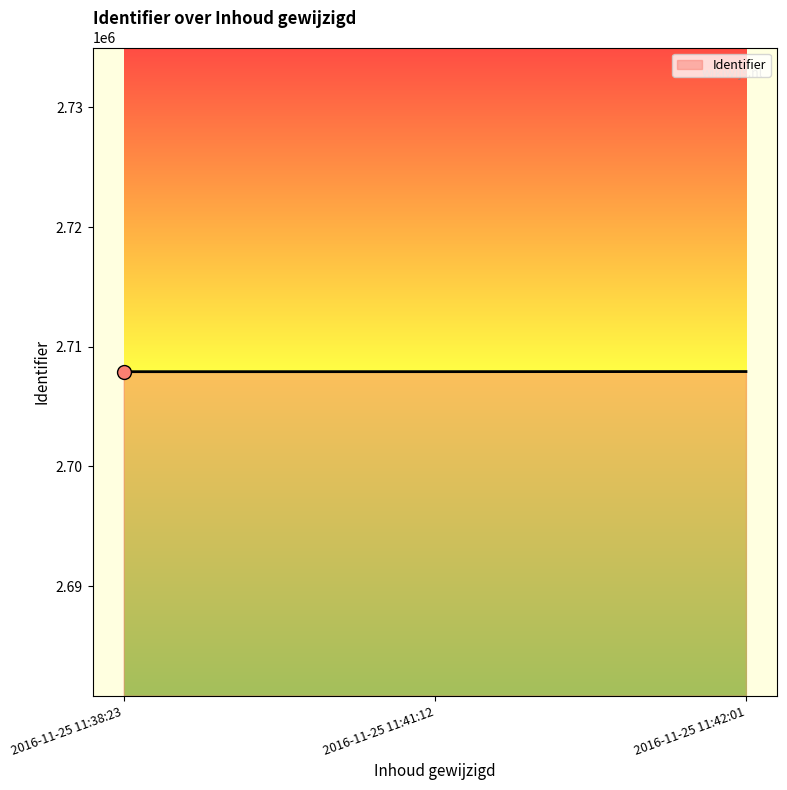

What is the change in value from 2016-11-25 11:41:12 to 2016-11-25 11:42:01?

+9